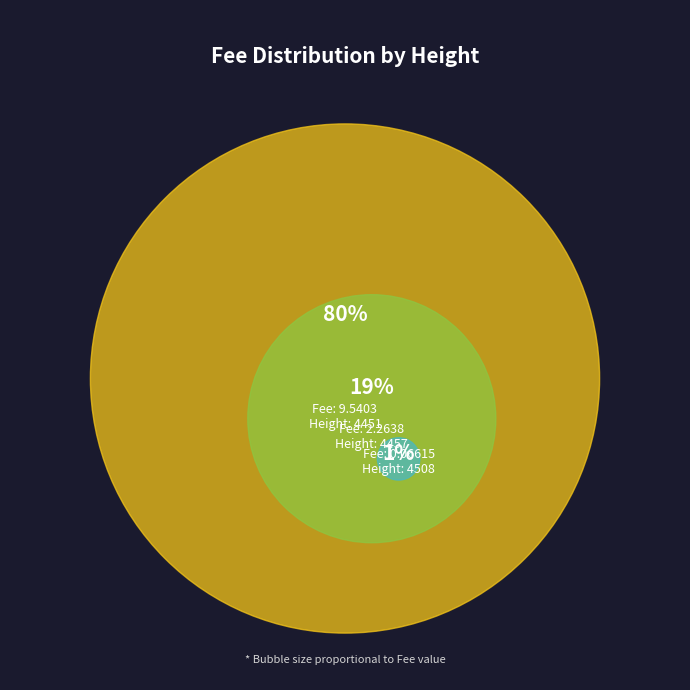

Which category has the biggest portion of the pie?

4451